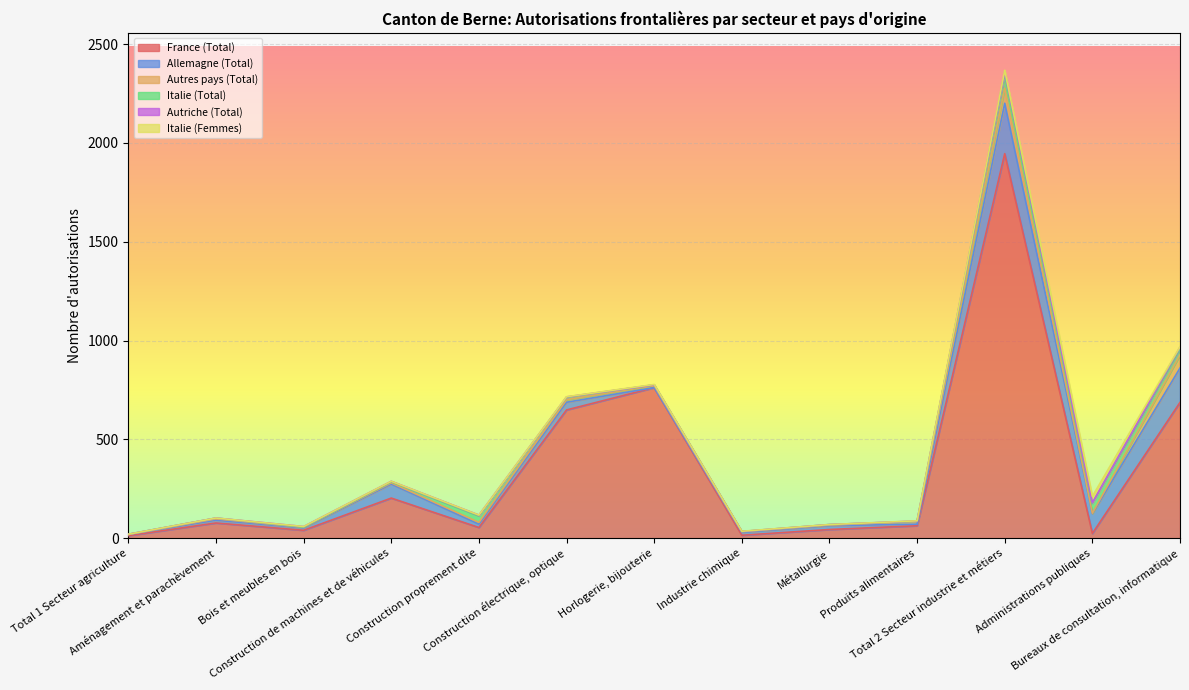

What is the value of the Autriche (Total) point at the 13th from the left?

9